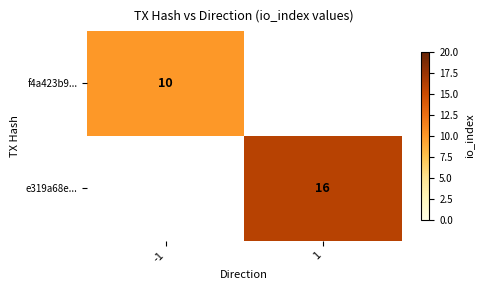

The value of e319a68e... at 1 is 24. True or false?

False